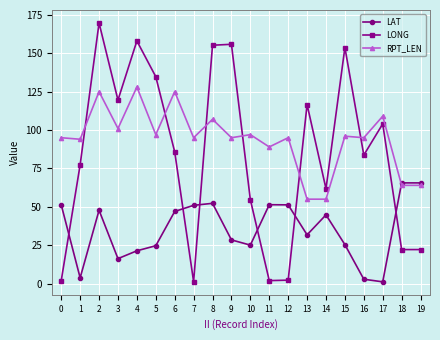

How many lines are shown in the chart?

3